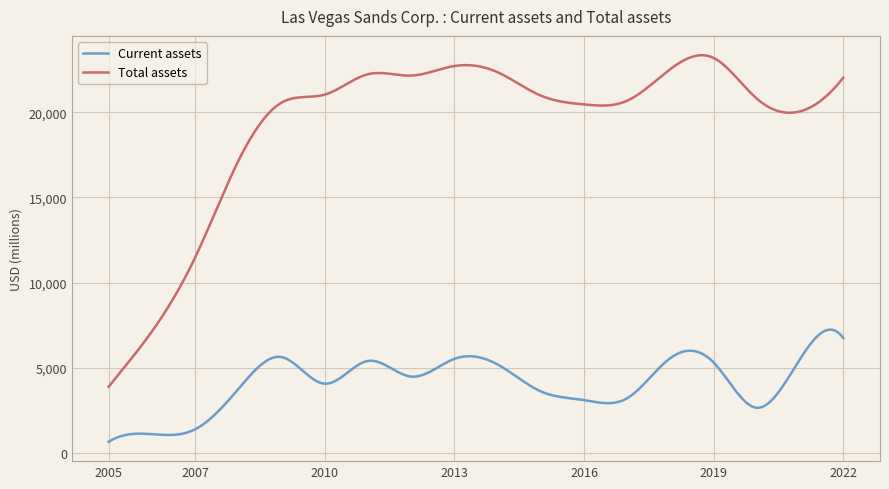

What is the difference between the second highest and second lowest values in the Current assets series?

6518.0